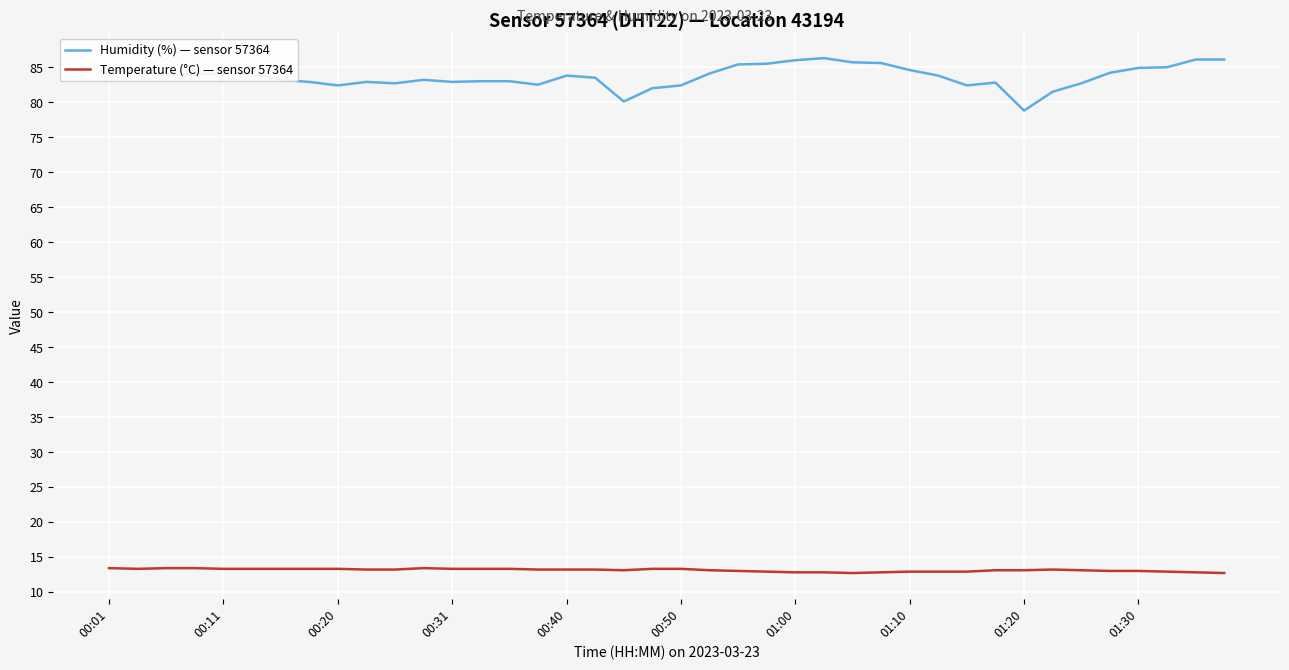

At how many categories does at least one series exceed 32?

40